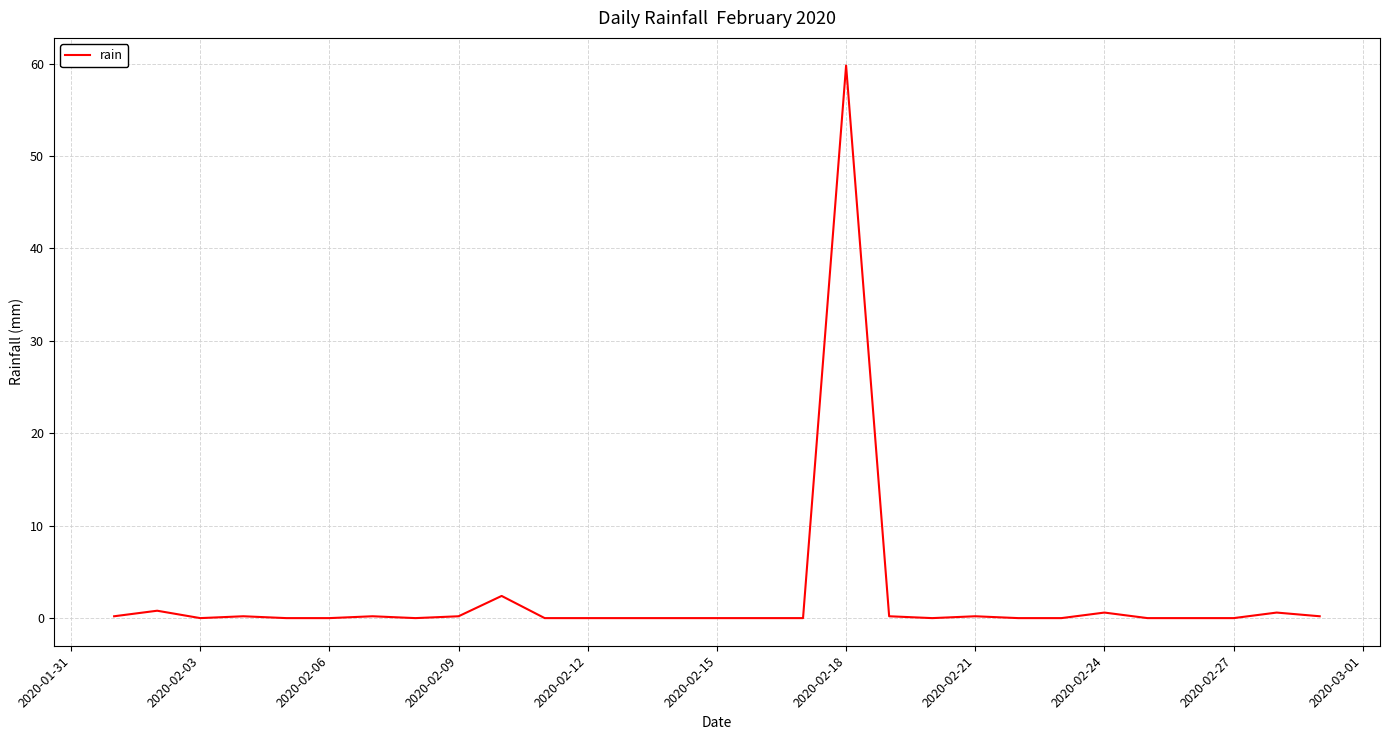

What is the maximum value shown in the chart?

59.8